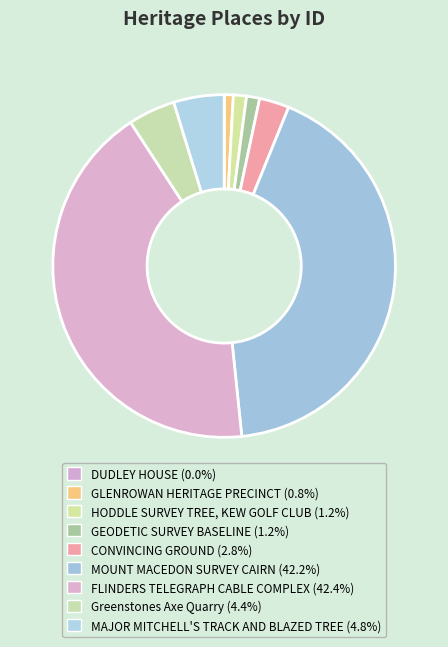

Does any single category account for the majority?

No